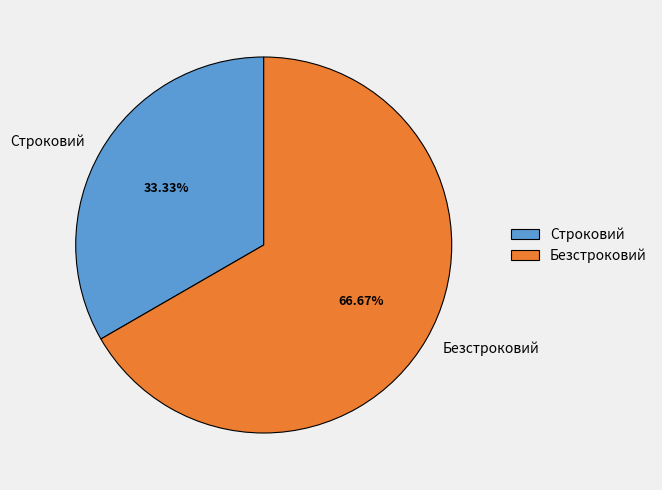

What percentage is the Строковий slice, to the nearest percent?

33%